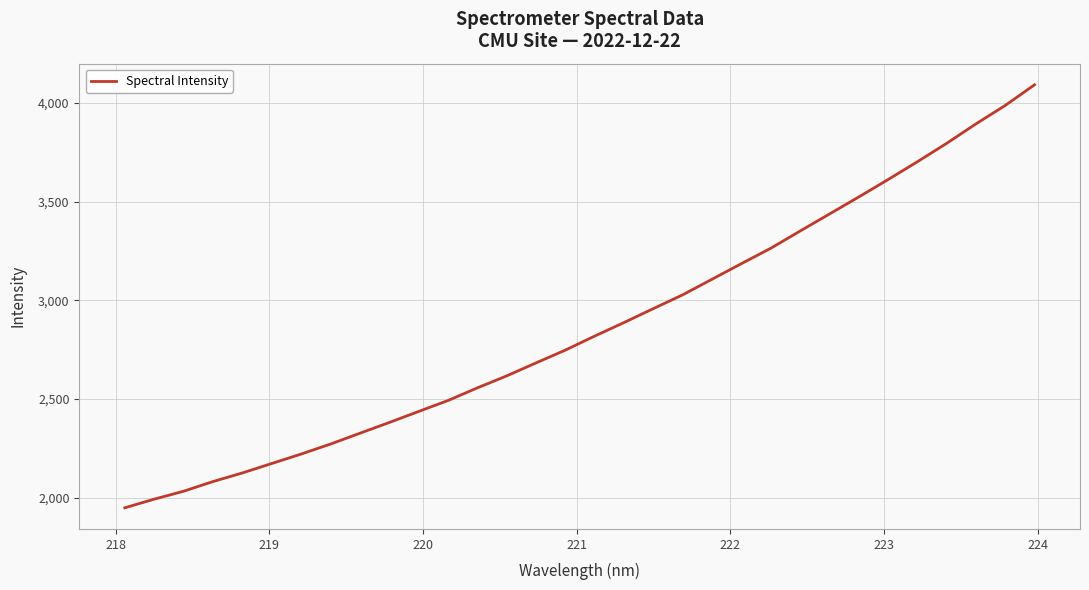

Does the chart display data point markers on the line(s)?

No